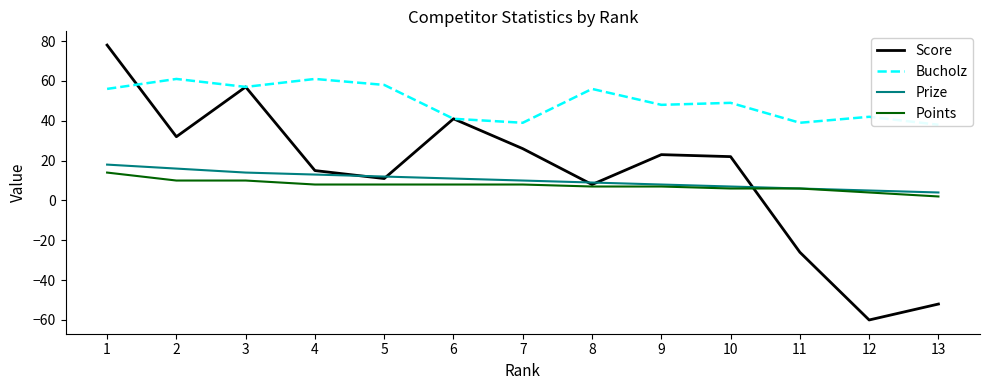

What is the sum of all Bucholz values?

645